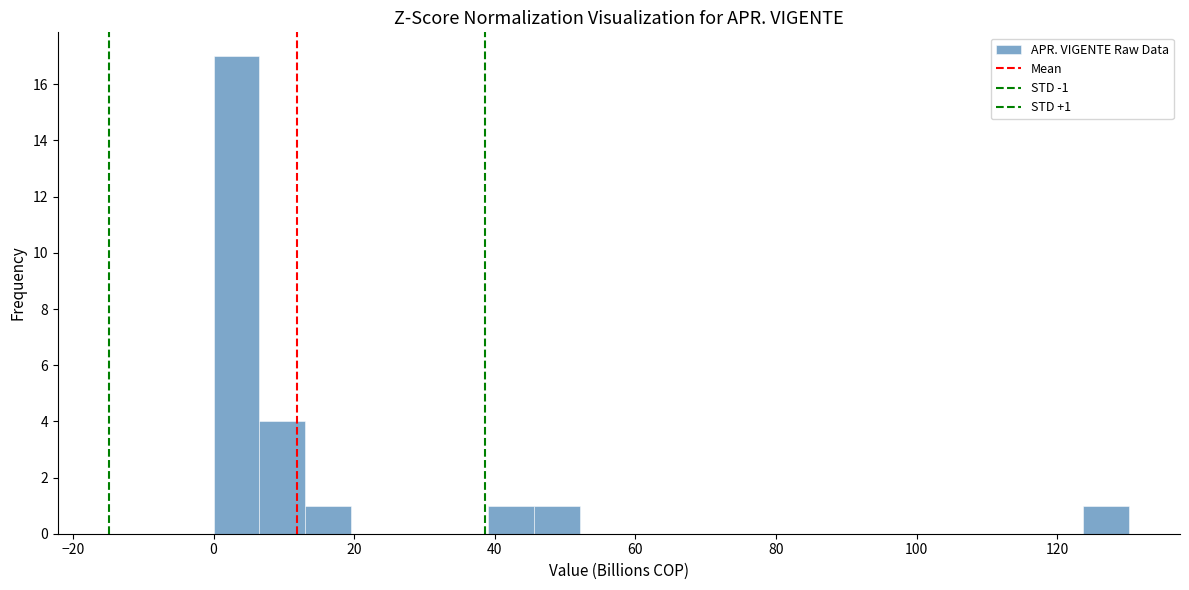

Read against the x-axis, roughly where is the centre of the tallest bar?

4